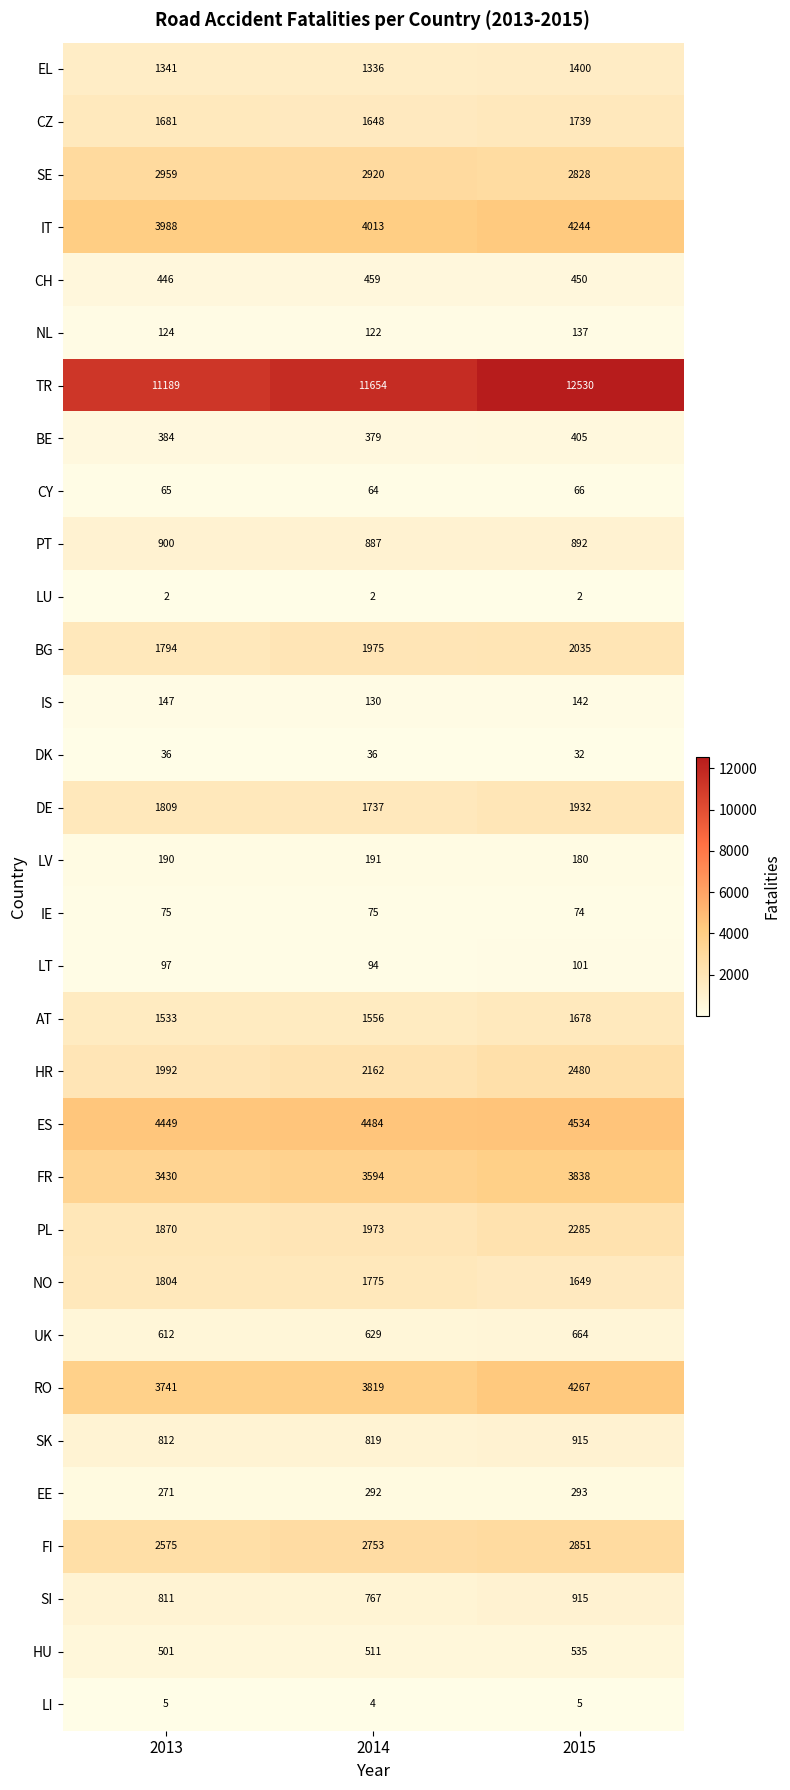

Which series changed the most between 2014 and 2015?

TR